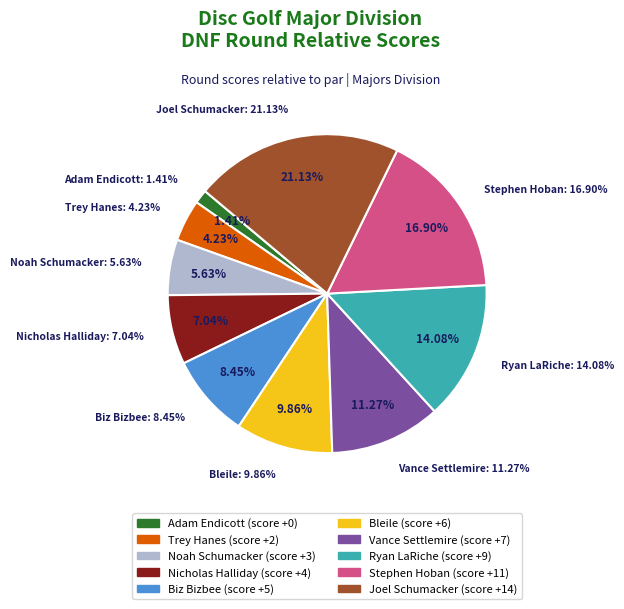

Does Stephen Hoban represent more than half of the total?

No